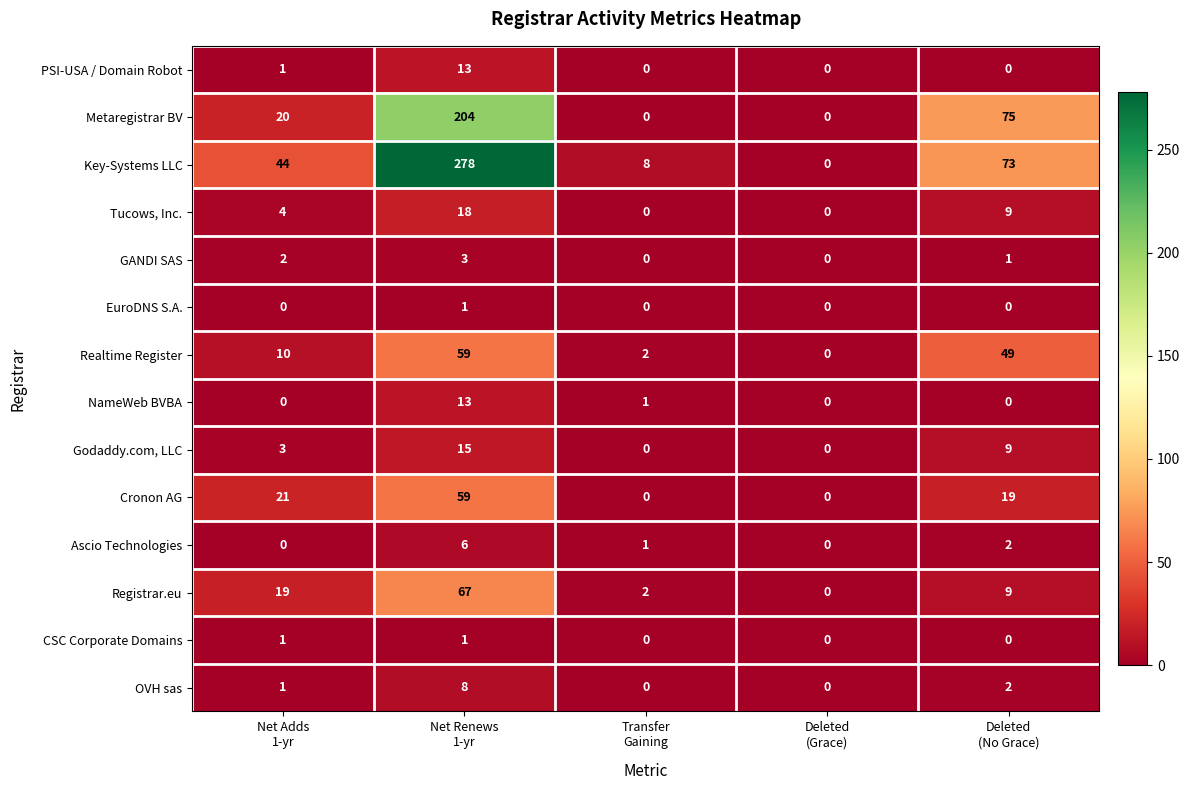

Which series has the largest total across all categories?

Key-Systems LLC